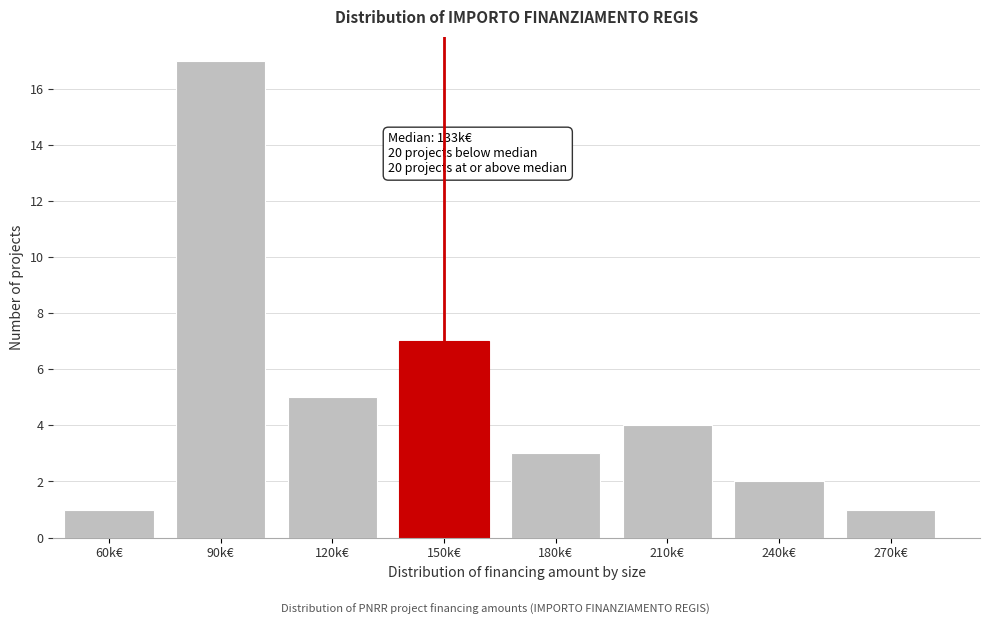

Reading left to right, list all the values displayed in this chart.

60k€=1	90k€=17	120k€=5	150k€=7	180k€=3	210k€=4	240k€=2	270k€=1